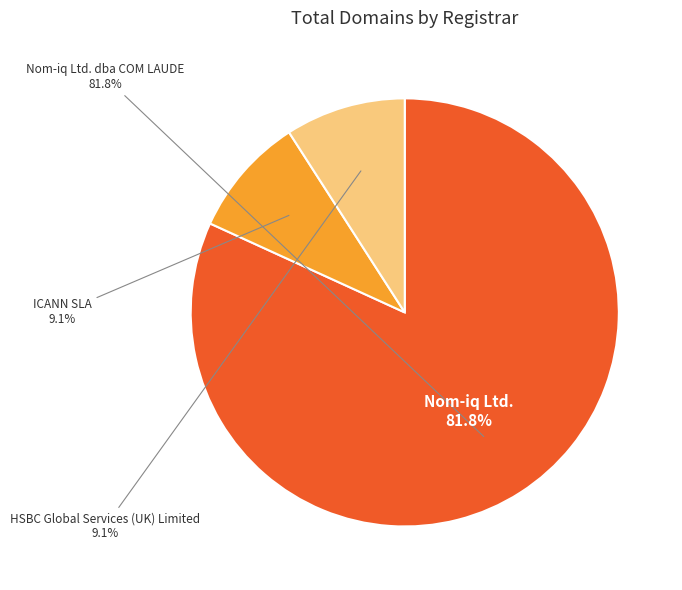

To the nearest percent, what is the difference between the ICANN SLA and Nom-iq Ltd. dba COM LAUDE slice percentages?

73%